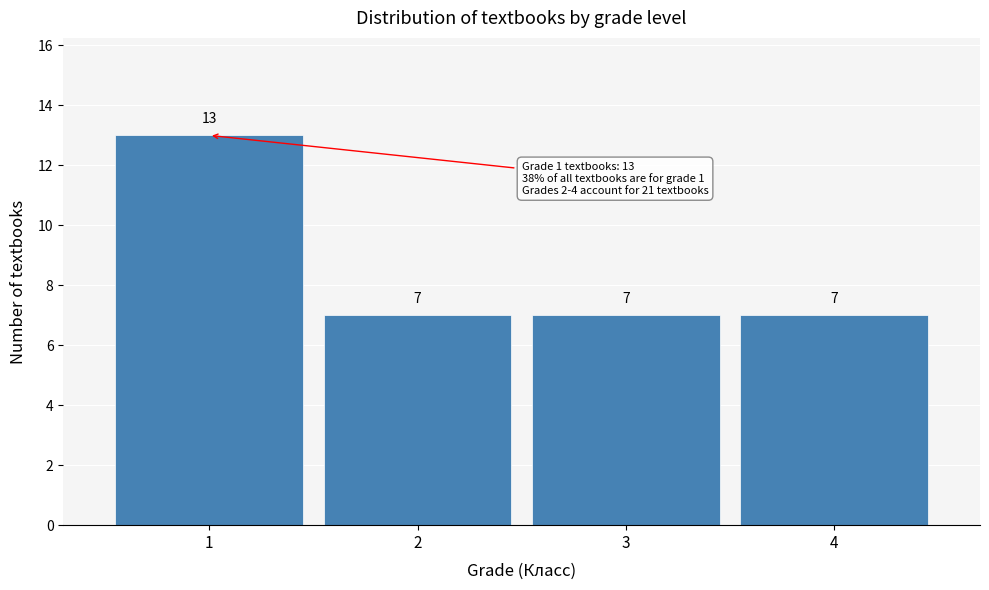

Reading left to right, extract all data points from this chart.

13	7	7	7